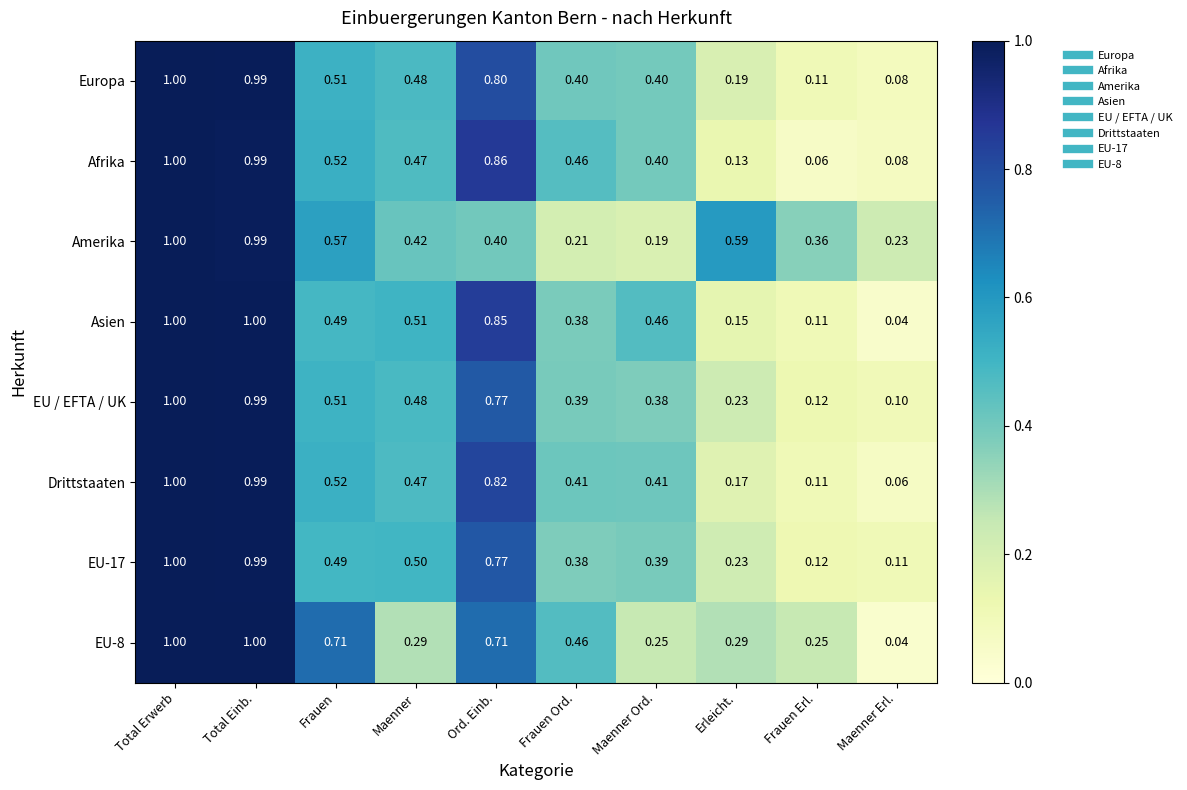

Which label corresponds to the smallest value in the chart?

Maenner Erl.